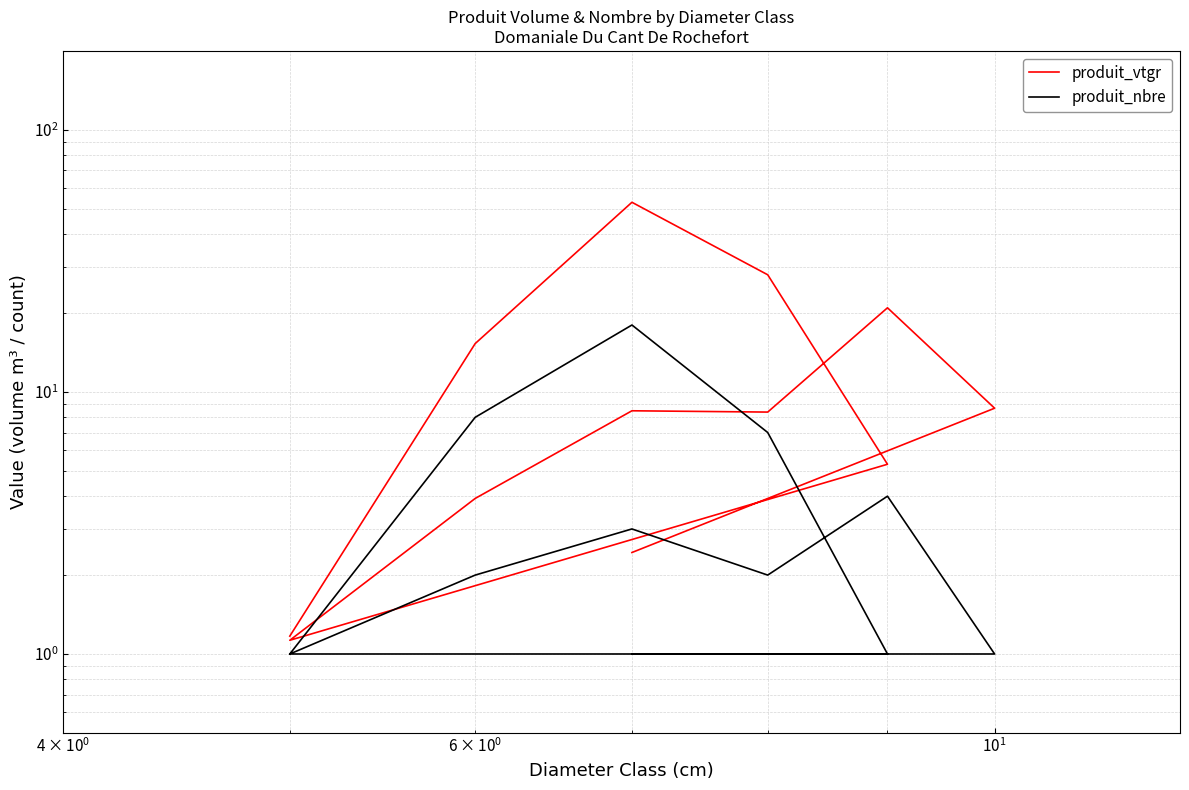

What is the greatest value displayed?

52.9